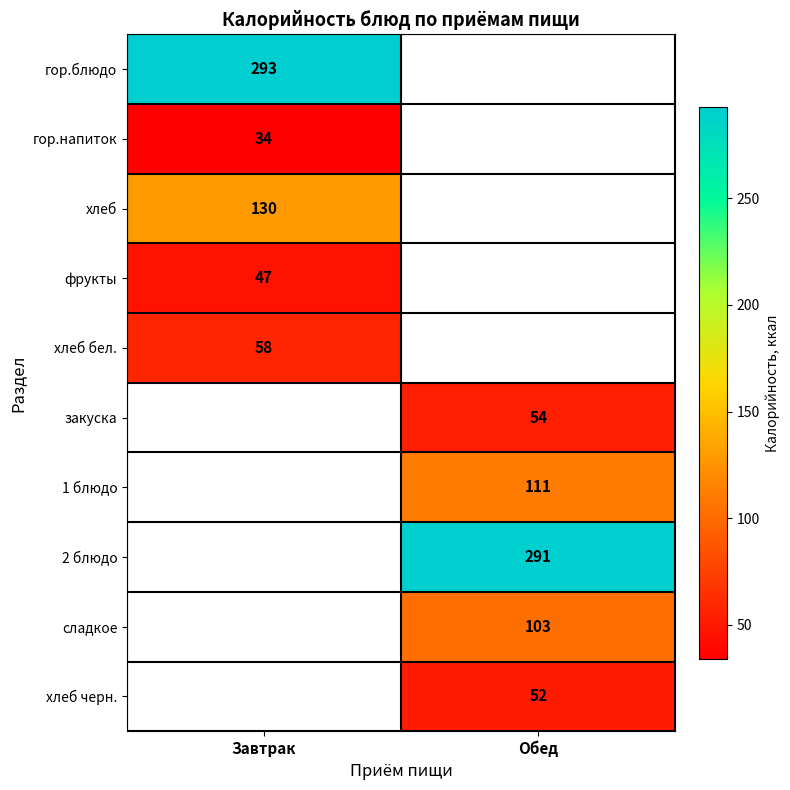

The сладкое series shows 103 at Обед. True or false?

True